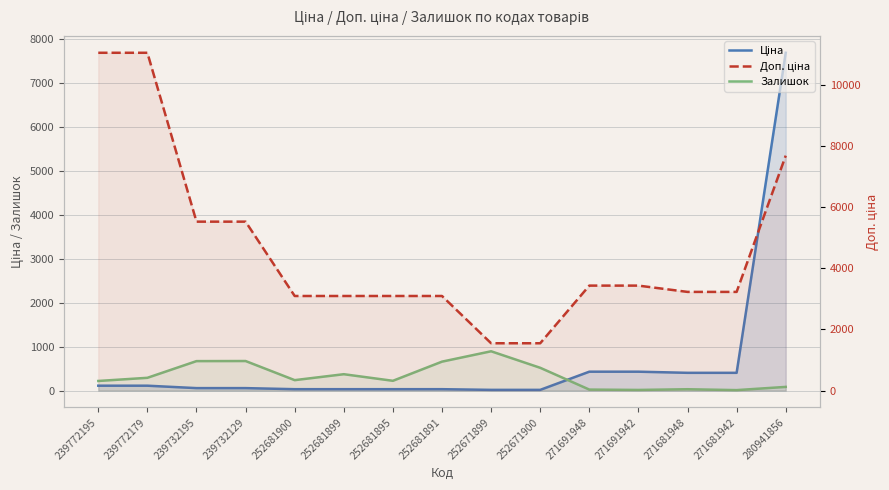

Reading left to right, list all the values displayed in this chart.

Ціна: 110.5	110.5	55.3	55.3	30.9	30.9	30.9	30.9	15.5	15.5	429.3	429.3	403.6	403.6	7688.0
Залишок: 218.0	290.0	670.0	672.0	237.0	372.0	222.0	658.0	894.0	518.0	22.0	14.0	30.0	10.0	83.0
Доп. ціна: 11055.0	11055.0	5528.0	5528.0	3095.0	3095.0	3095.0	3095.0	1548.0	1548.0	3434.6	3434.6	3228.8	3228.8	7688.0